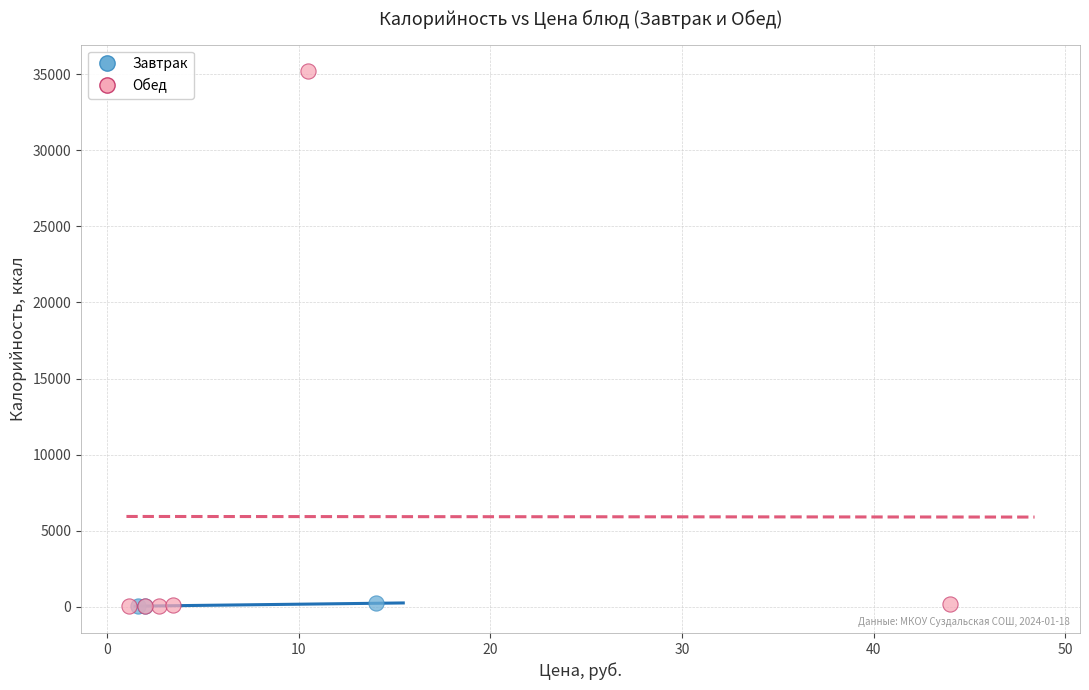

Which series contains the highest Y value?

Обед